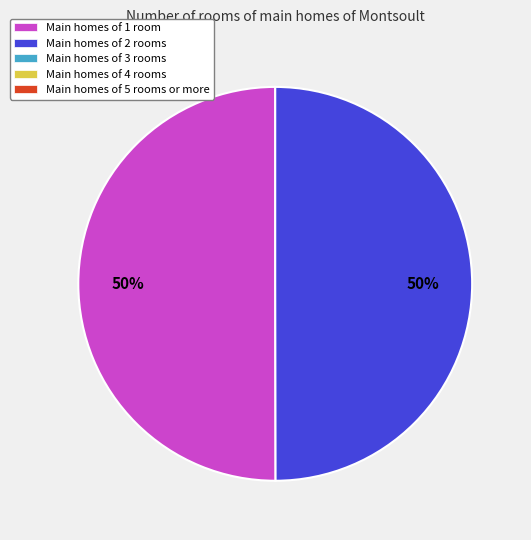

How many segments does this pie chart have?

2